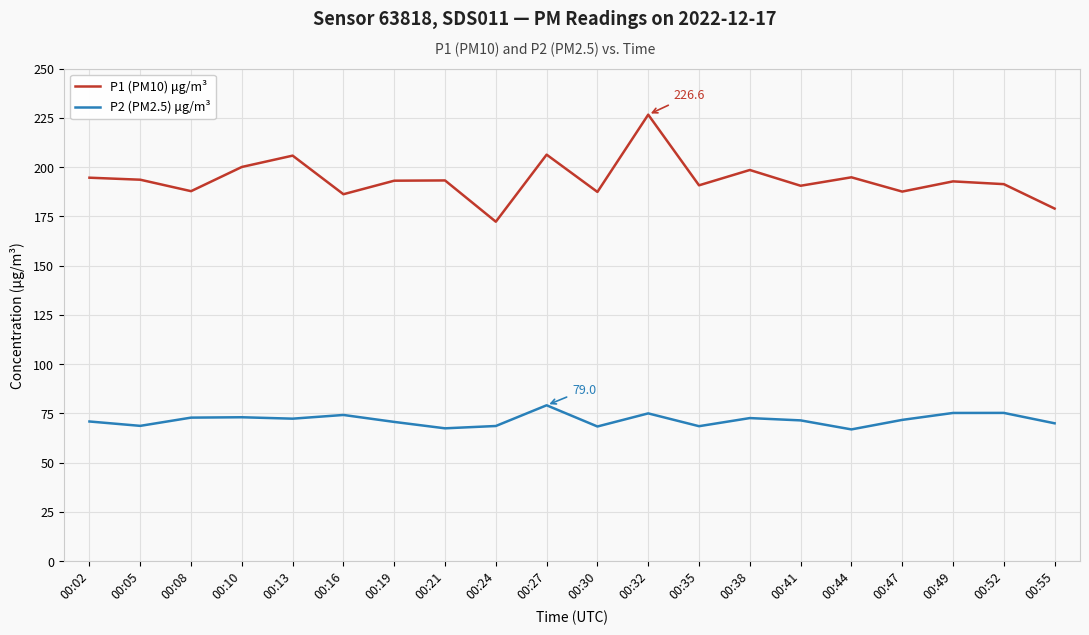

True or false: P1 (PM10) μg/m³ and P2 (PM2.5) μg/m³ intersect in this chart.

False